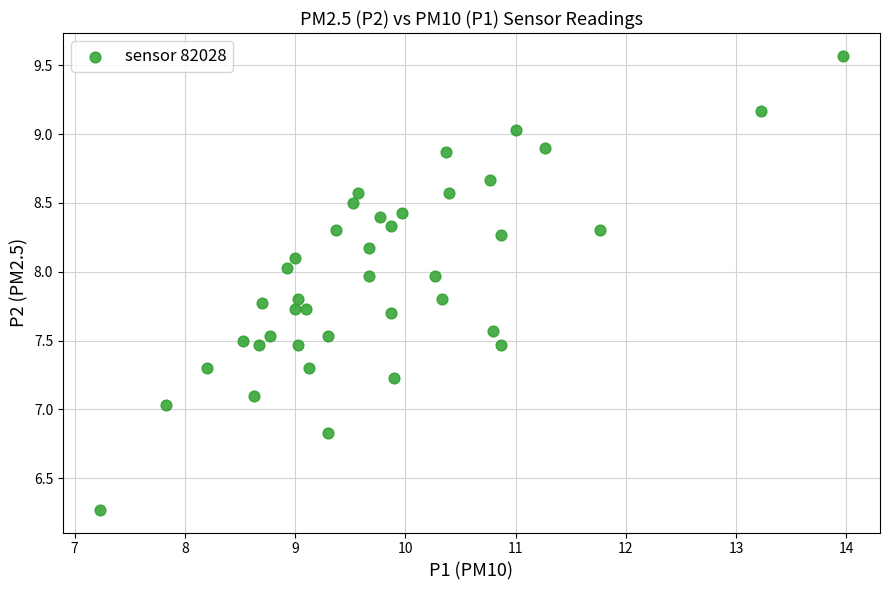

What is the range of X values (max minus min)?

6.7